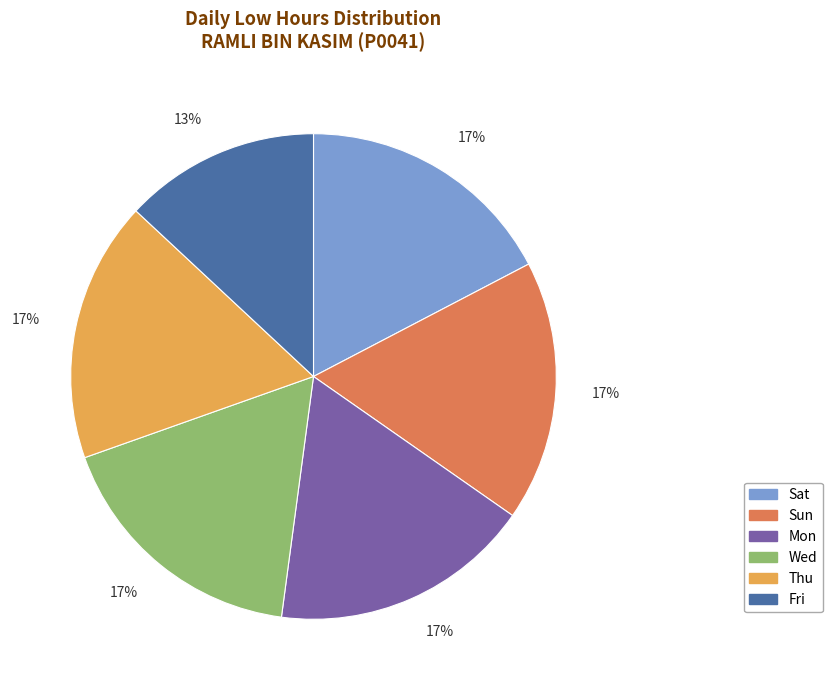

Count the number of slices in the pie.

6